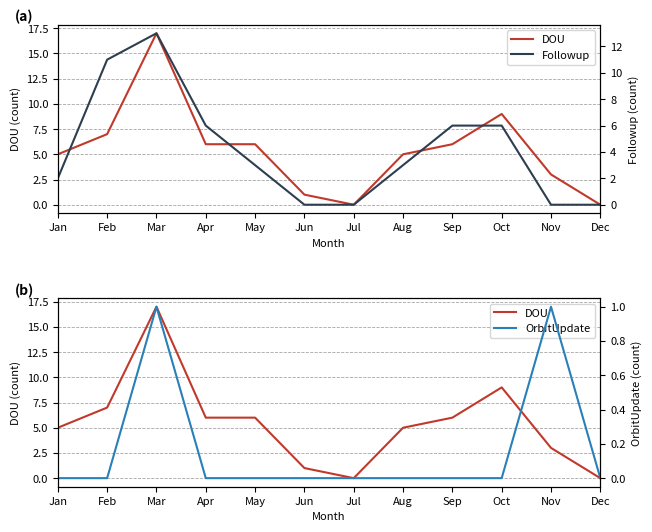

Reading left to right, transcribe all the data shown in this chart.

DOU: Jan=5	Feb=7	Mar=17	Apr=6	May=6	Jun=1	Jul=0	Aug=5	Sep=6	Oct=9	Nov=3	Dec=0
Followup: Jan=2	Feb=11	Mar=13	Apr=6	May=3	Jun=0	Jul=0	Aug=3	Sep=6	Oct=6	Nov=0	Dec=0
OrbitUpdate: Jan=0	Feb=0	Mar=1	Apr=0	May=0	Jun=0	Jul=0	Aug=0	Sep=0	Oct=0	Nov=1	Dec=0